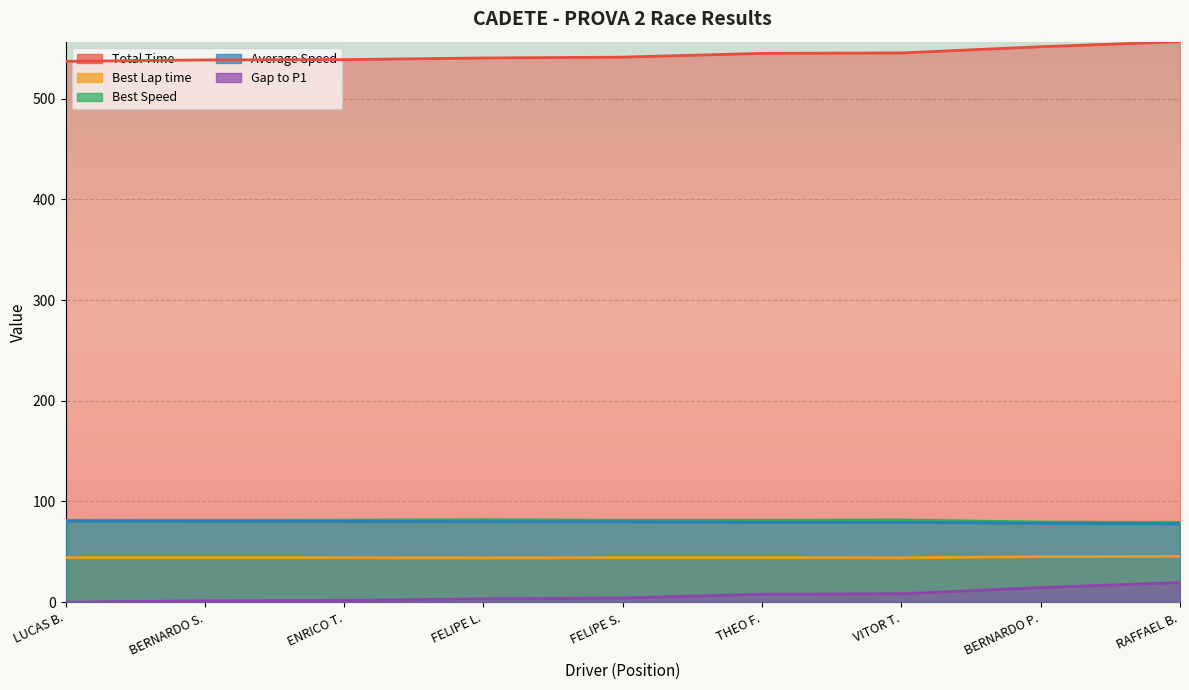

The value of Best Lap time at FELIPE S. is 44.3. True or false?

True